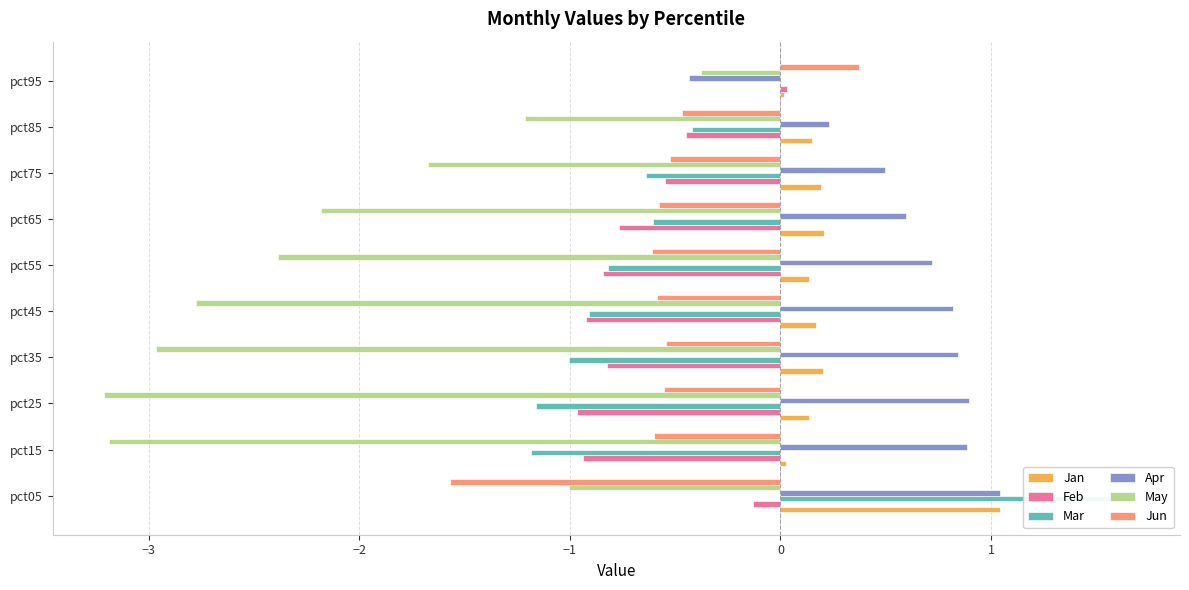

Between pct35 and pct95, which series saw the biggest shift?

May